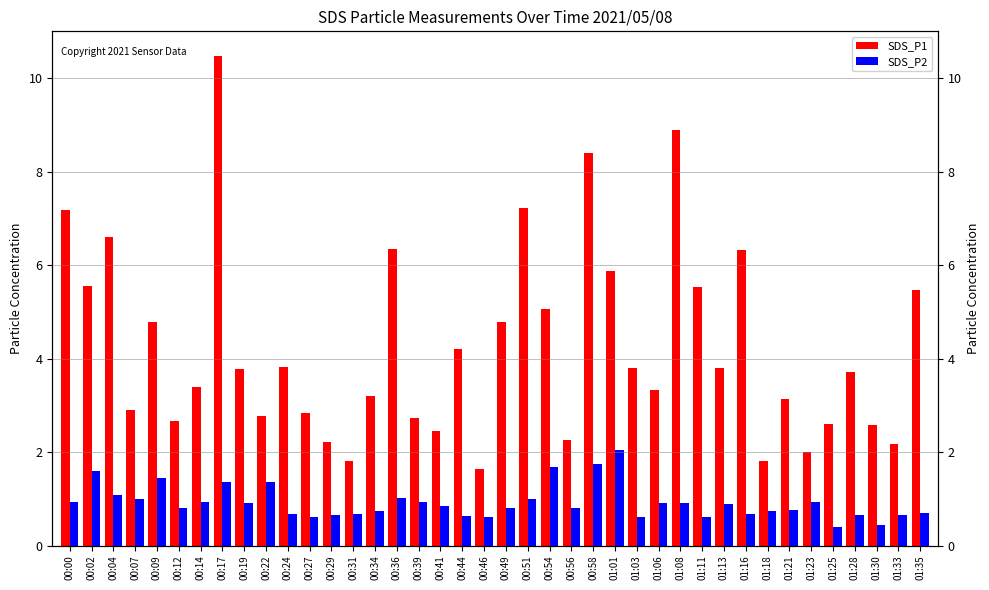

At which category does the chart reach its peak across all series?

00:17